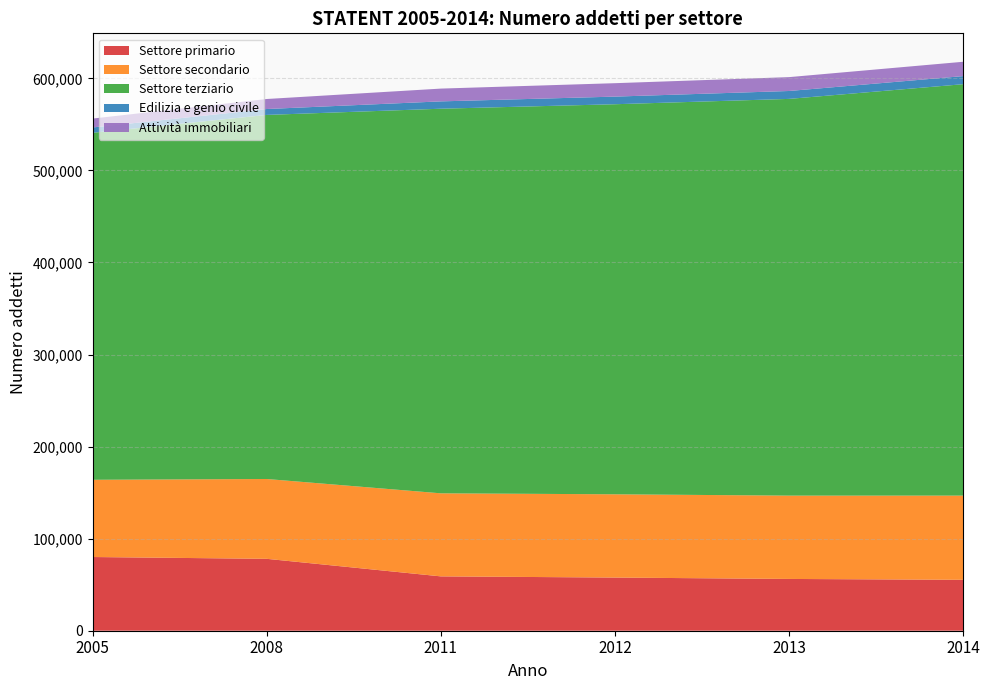

Reading left to right, list all the values displayed in this chart.

Settore primario: 80062	78106	59039	57748	56250	55310
Settore secondario: 83891	86700	90211	90441	90500	91462
Settore terziario: 376923	395478	417761	423692	430929	446866
Edilizia e genio civile: 5777	6402	7972	8282	8584	8783
Attività immobiliari: 9661	10881	13884	14579	15056	15575